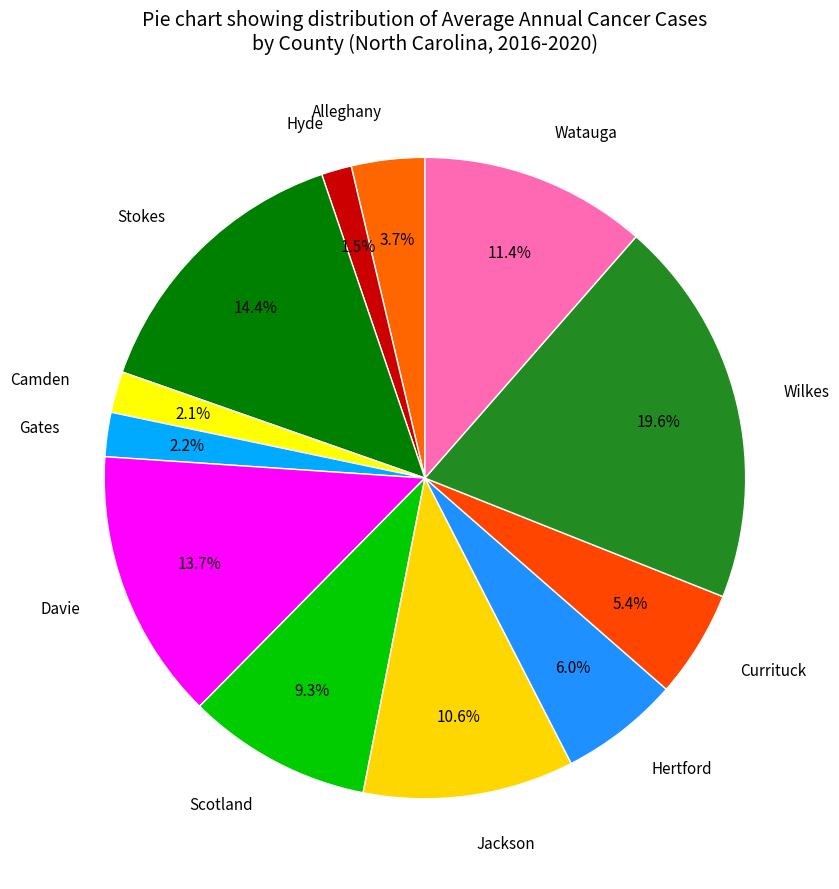

What percentage is NOT represented by Camden?

97.9%